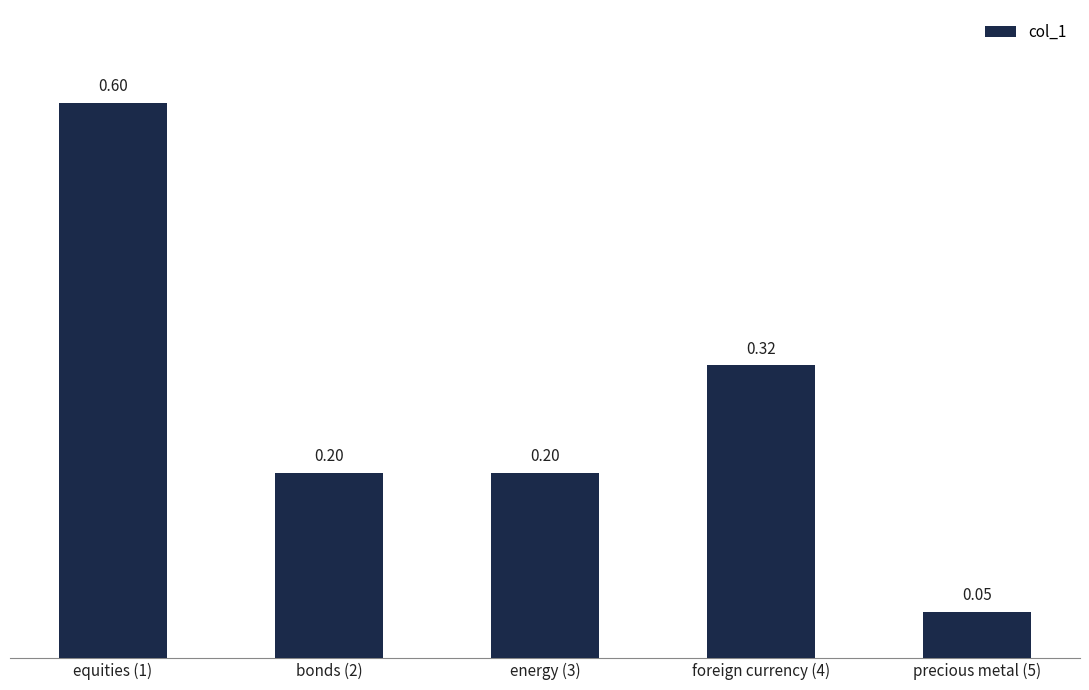

What position from the left is equities (1)?

1